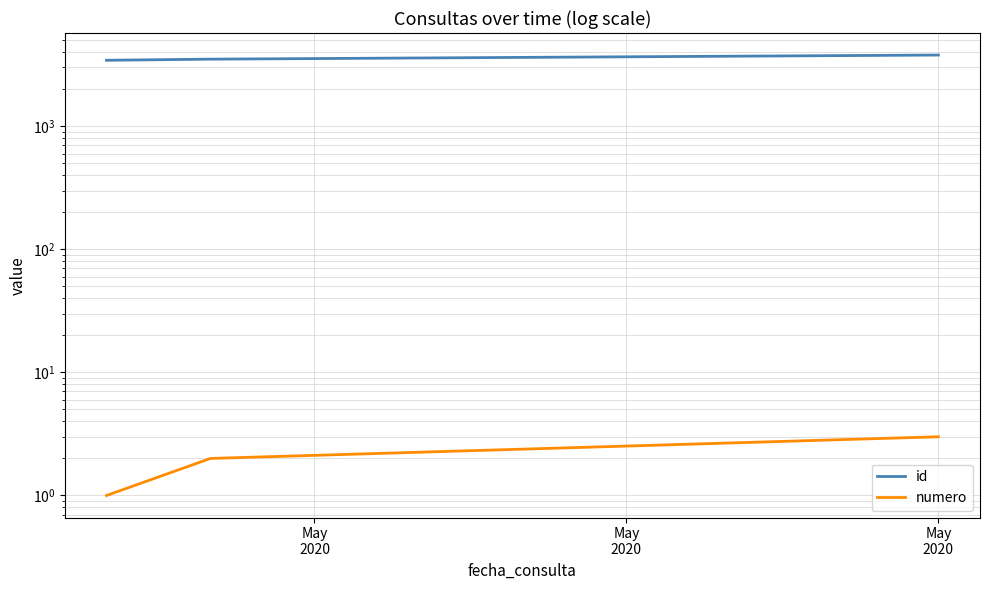

Reading left to right, what are all the values shown in this chart?

id: 3431	3504	3784
numero: 1	2	3